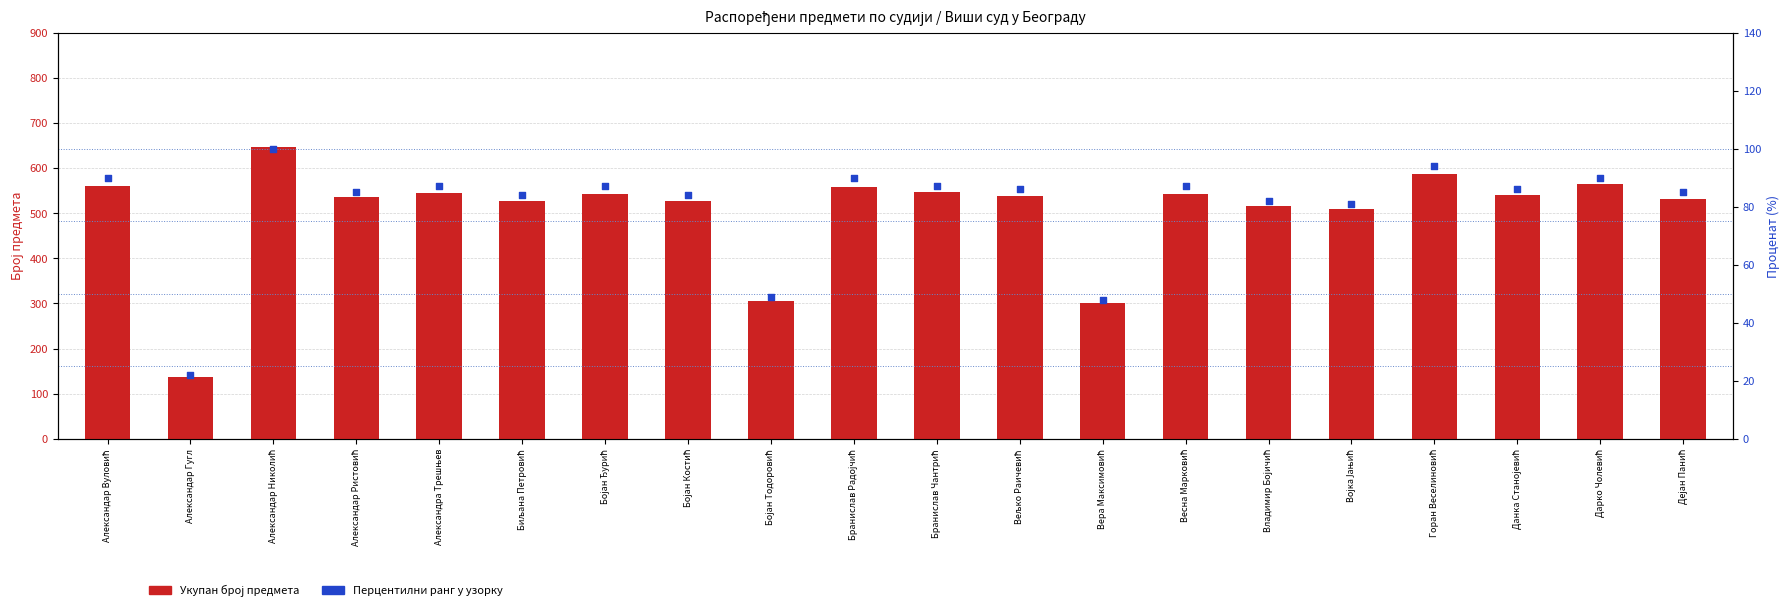

Which series has the widest spread of Y values?

Укупан број предмета